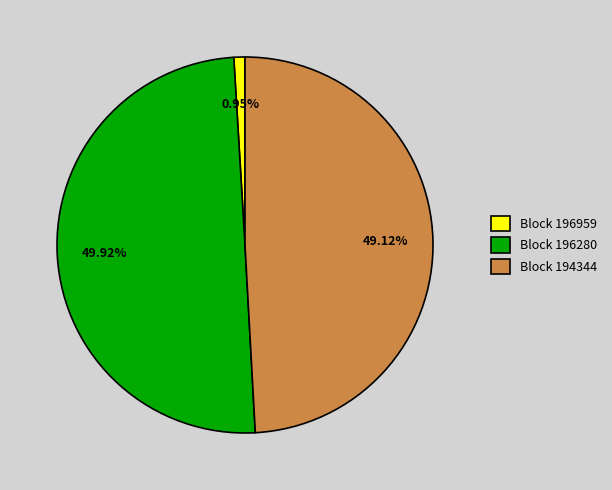

What is the ratio of the value at Block 194344 to the value at Block 196280?

1.0